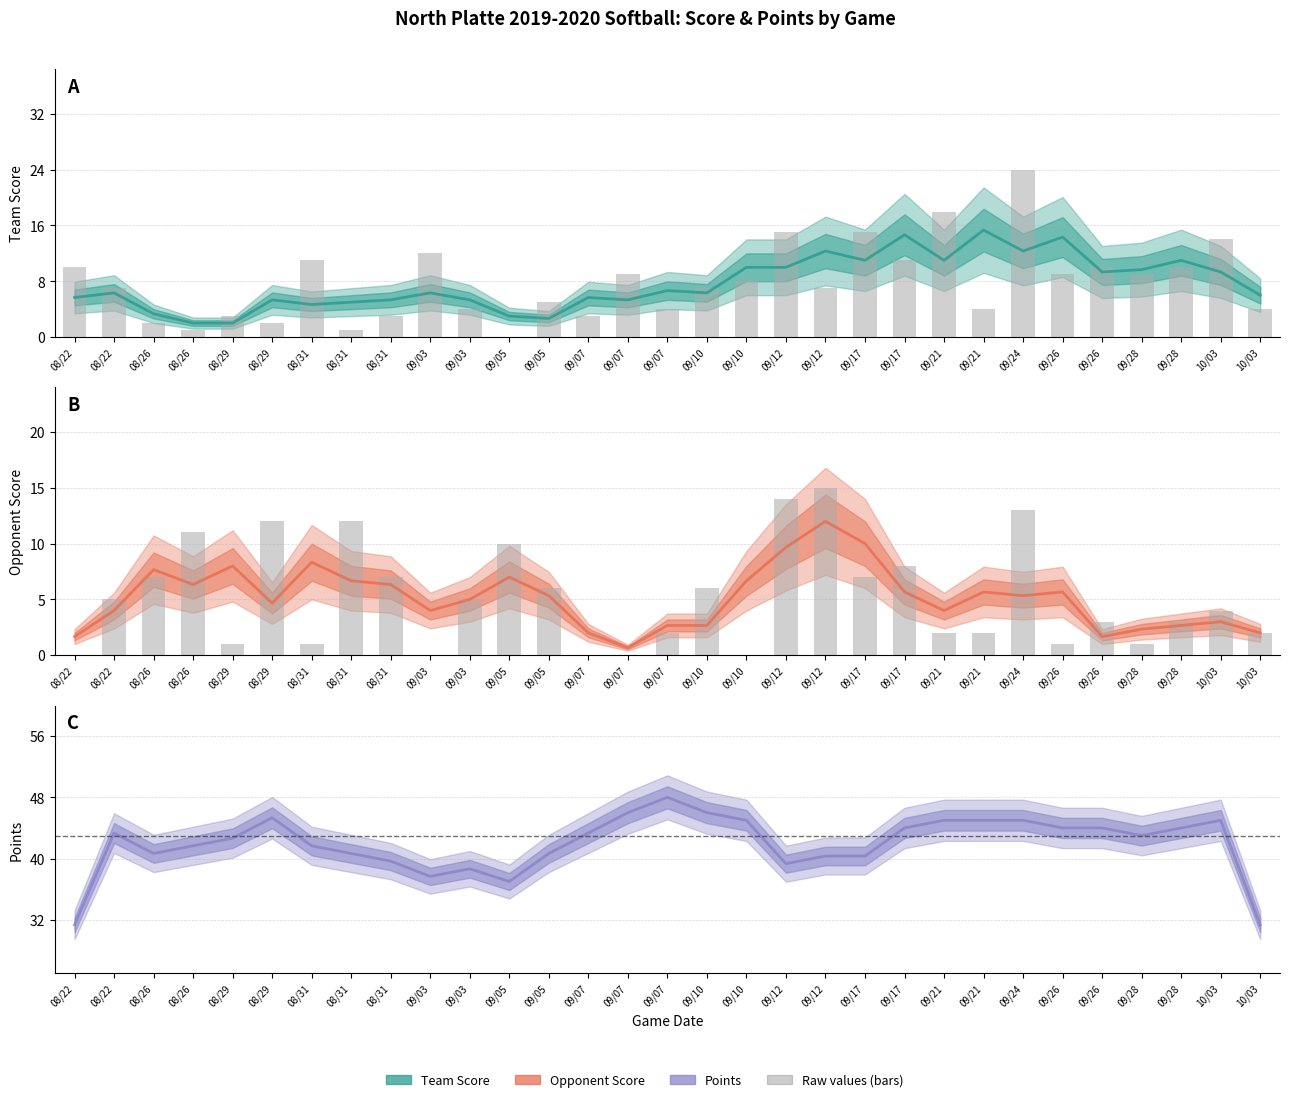

Is it true that Points equals 43.3 at 08/22?

True